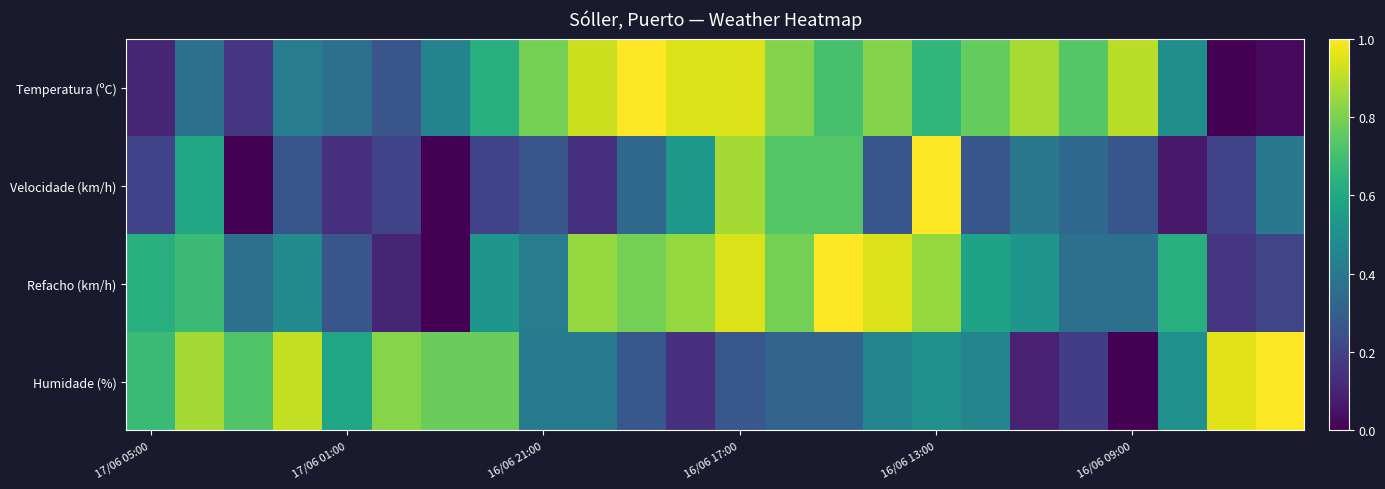

Which series has the largest range (max minus min)?

Temperatura (ºC)